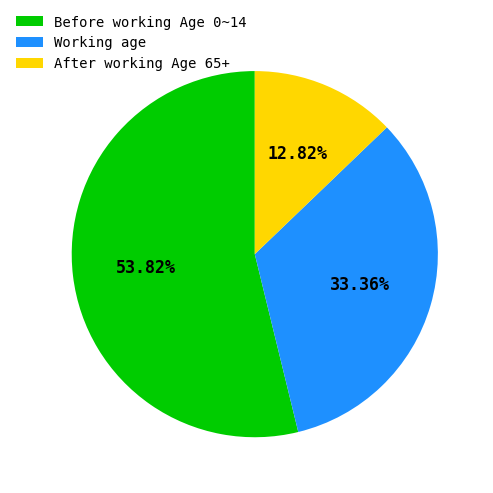

Count the number of slices in the pie.

3